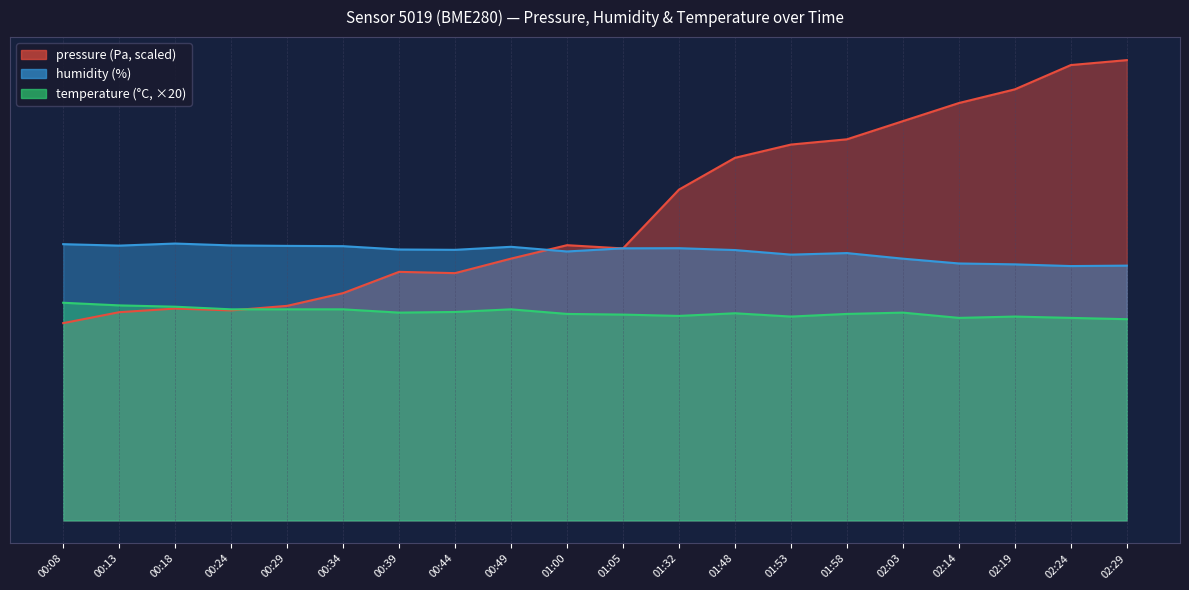

Is the value of humidity at 00:44 greater than the value of temperature at 00:34?

Yes